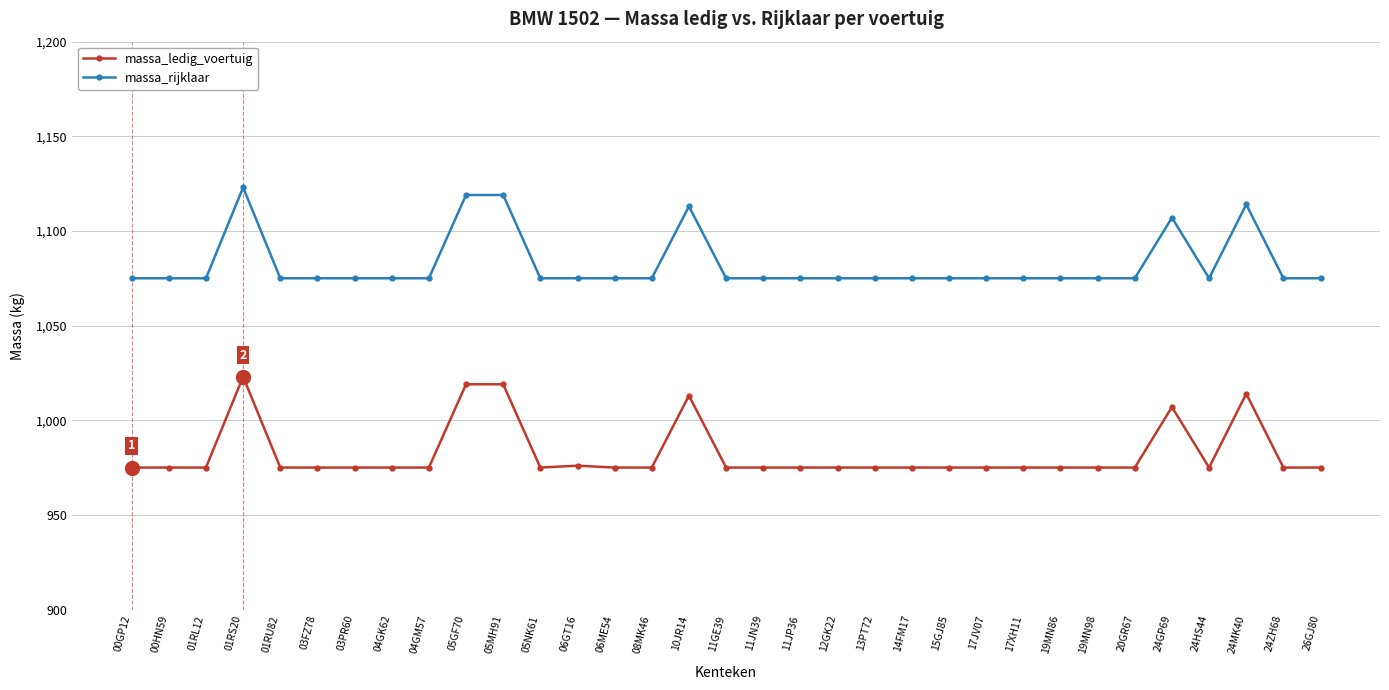

What is the label of the 14th point from the left?

06ME54